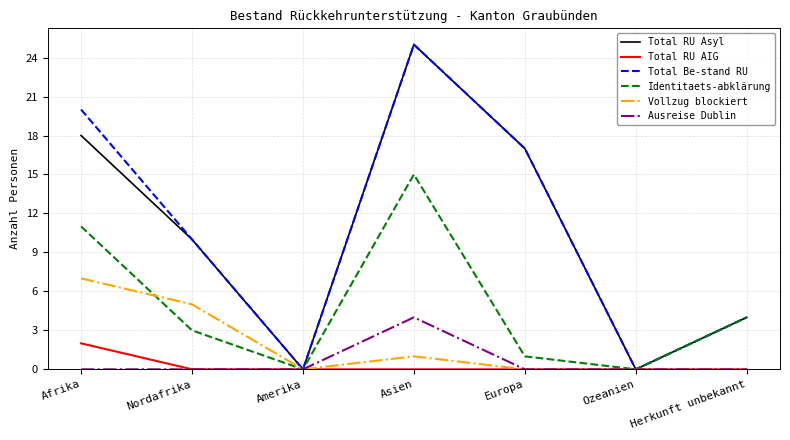

Where is the first local minimum for Total RU Asyl?

Amerika